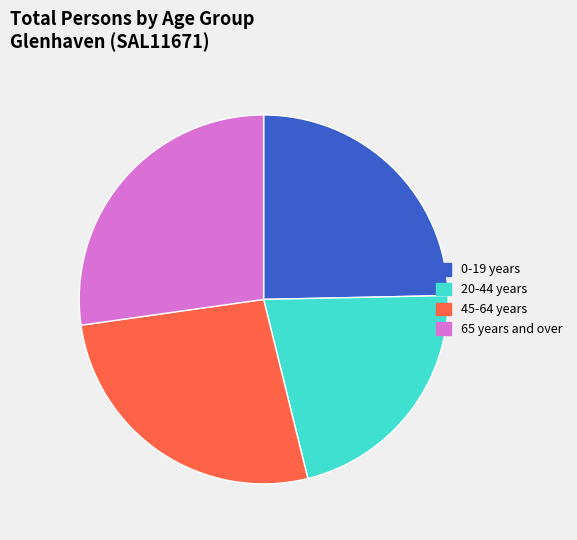

Which has a higher value, 0-19 years or 45-64 years?

45-64 years